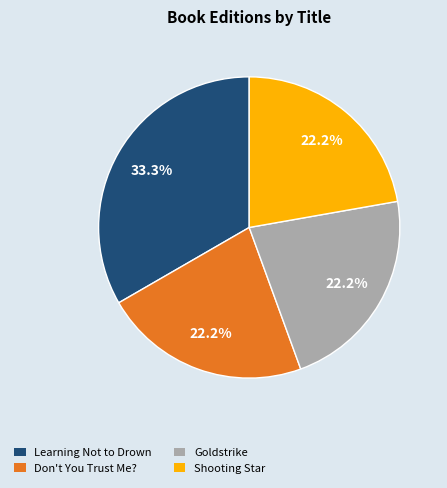

Does any single category account for the majority?

No